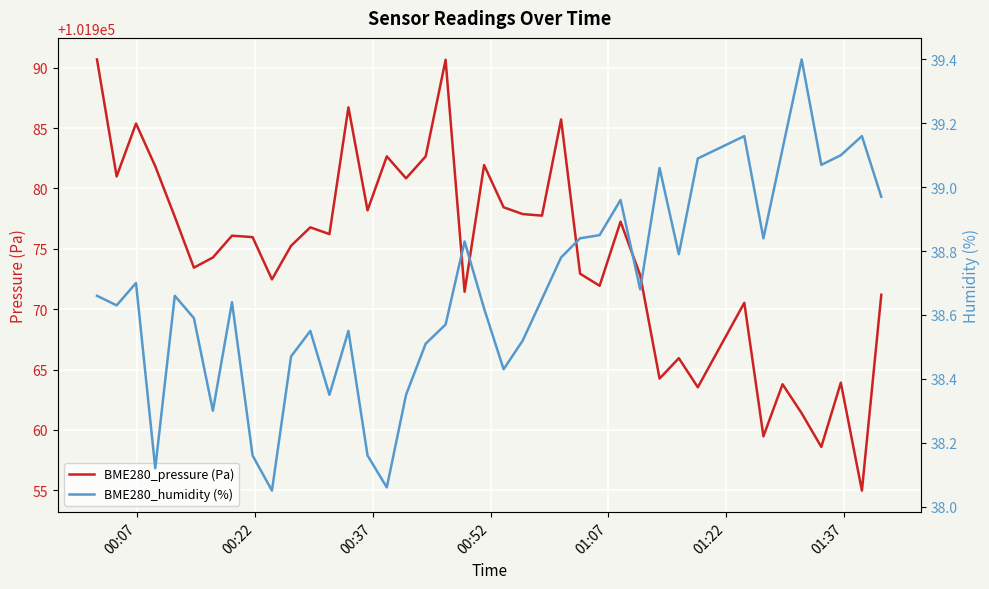

Rank the series by their maximum value, from highest to lowest.

BME280_pressure (Pa), BME280_humidity (%)